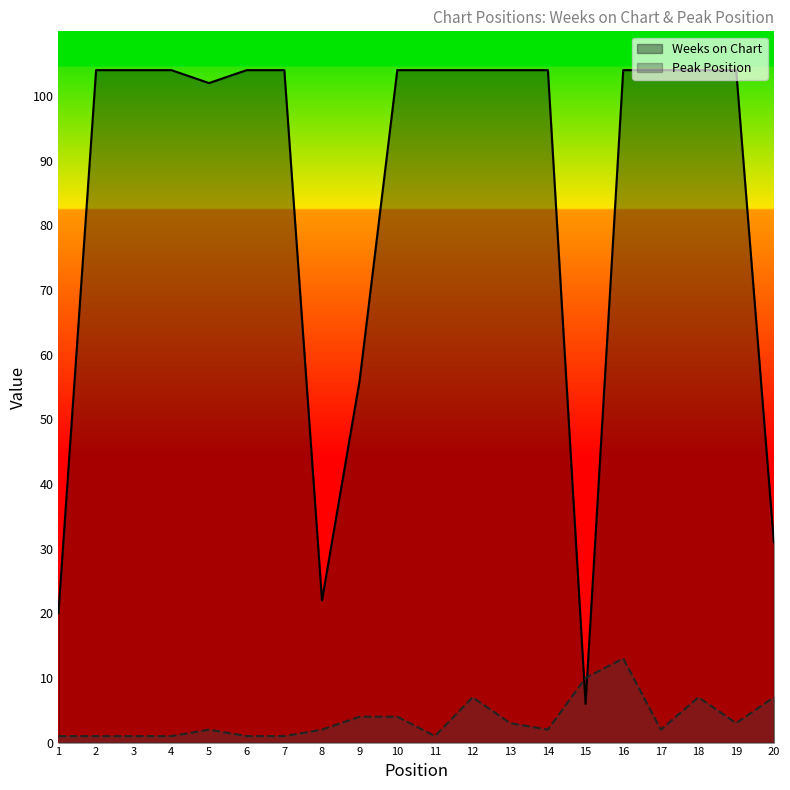

What is the sum of the Peak Position values at 4 and 19?

4